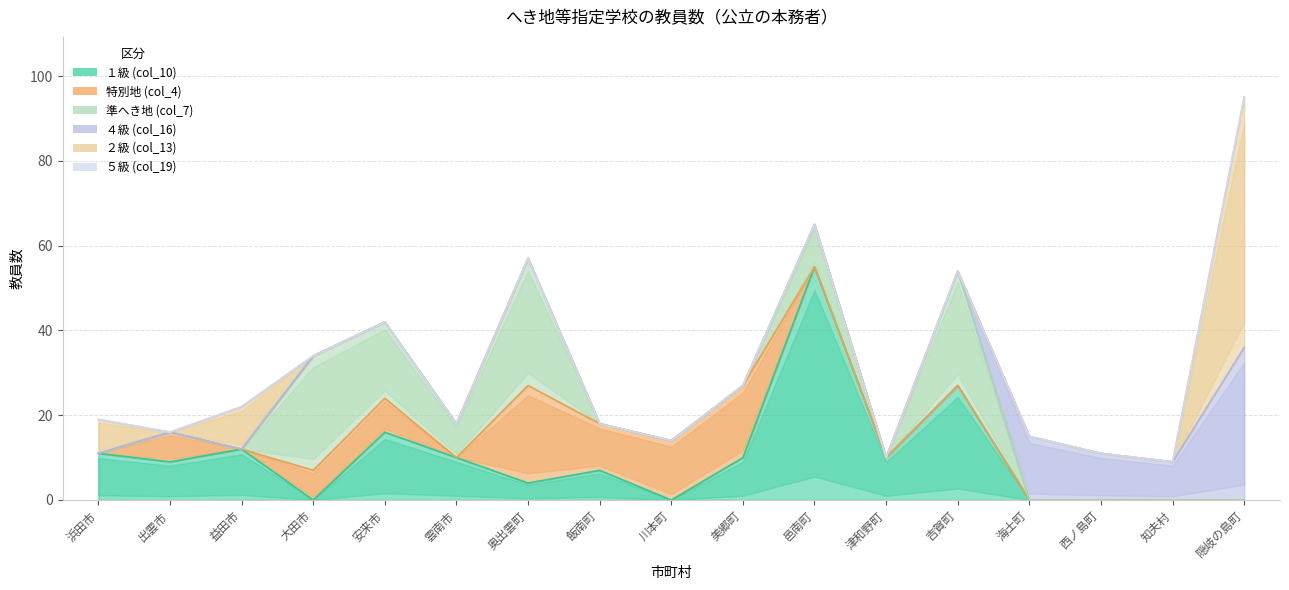

What is the sum of all ２級 (col_13) values?

77